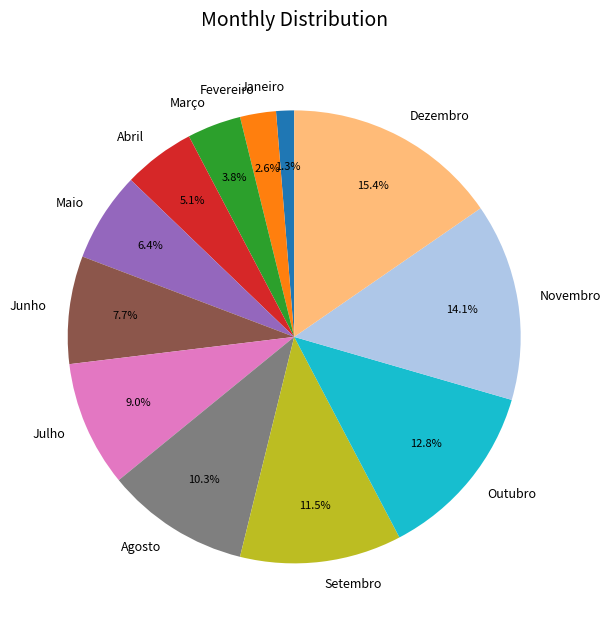

What is the largest slice in the pie chart?

Dezembro